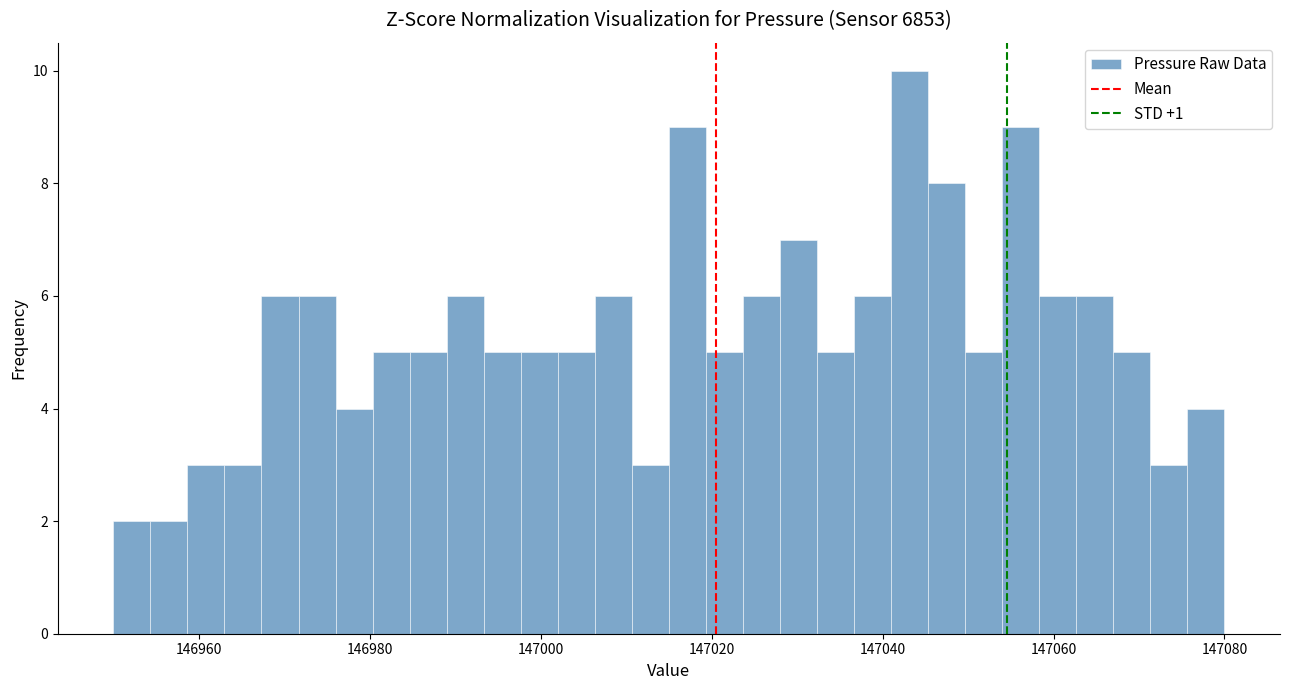

Read against the x-axis, roughly where is the centre of the tallest bar?

147044